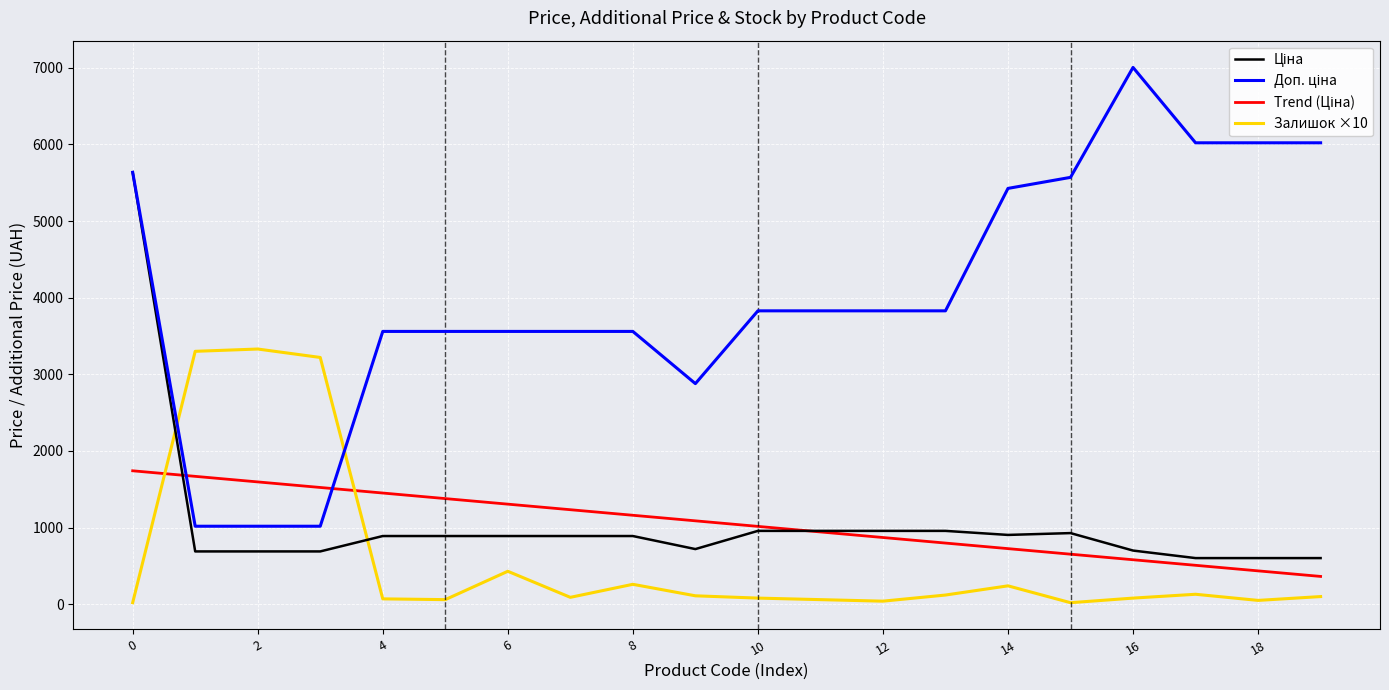

What is the greatest value displayed?

7004.3